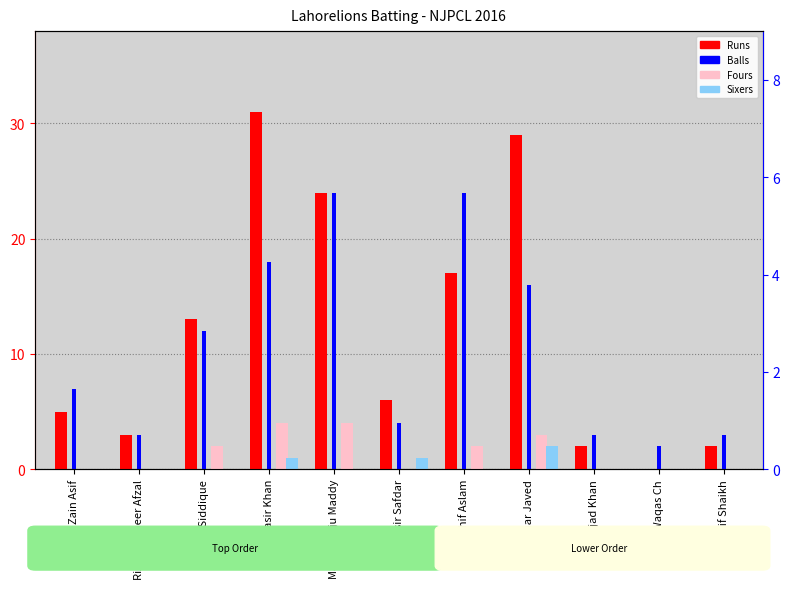

How many categories are shown in the chart?

11